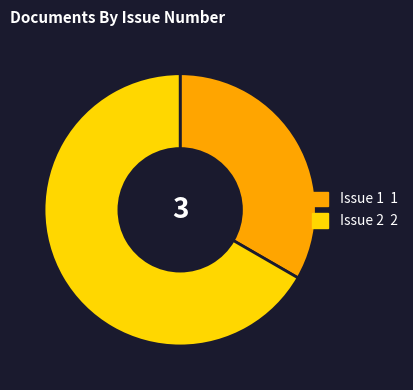

Is there any slice that represents more than half of the pie?

Yes